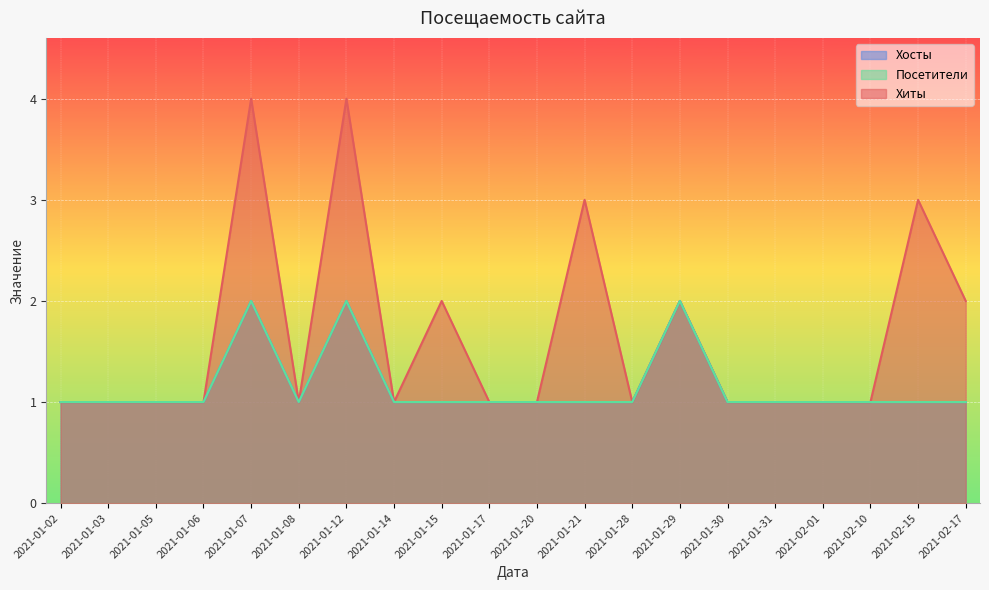

True or false: Хиты has a value of 1 at 2021-01-06.

True